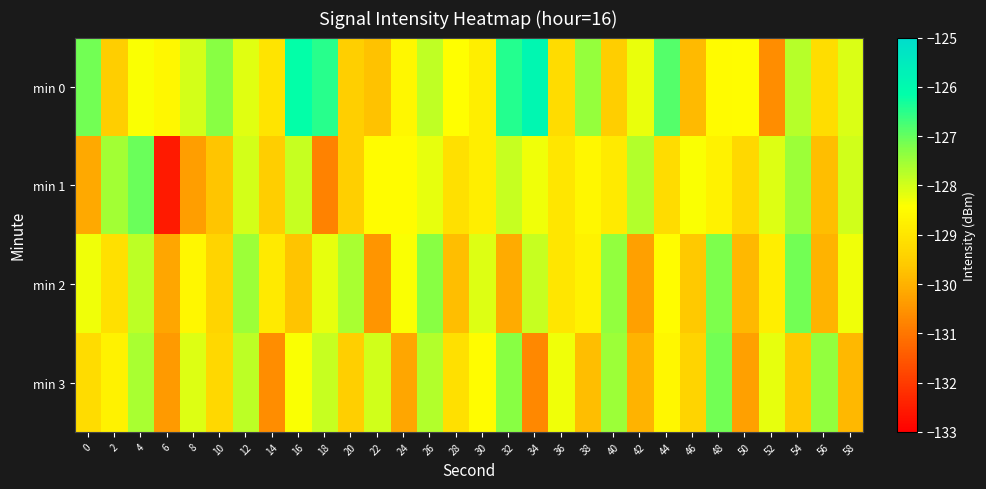

Rank the series at 24 from lowest to highest value.

min 3, min 0, min 1, min 2